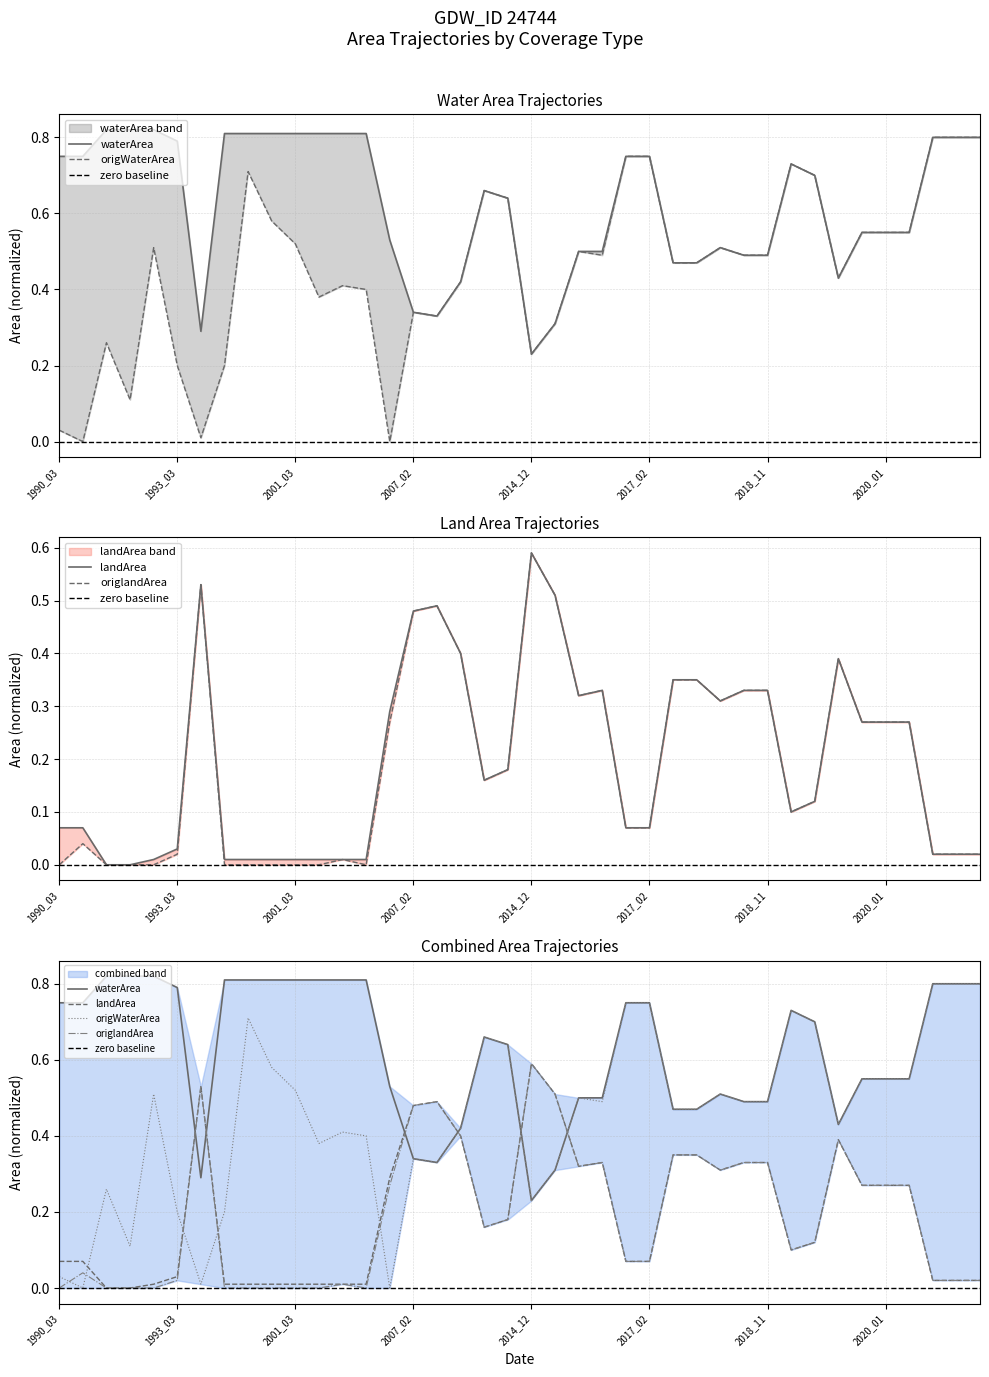

List the series in order of their peak value, lowest first.

landArea, origlandArea, origWaterArea, waterArea